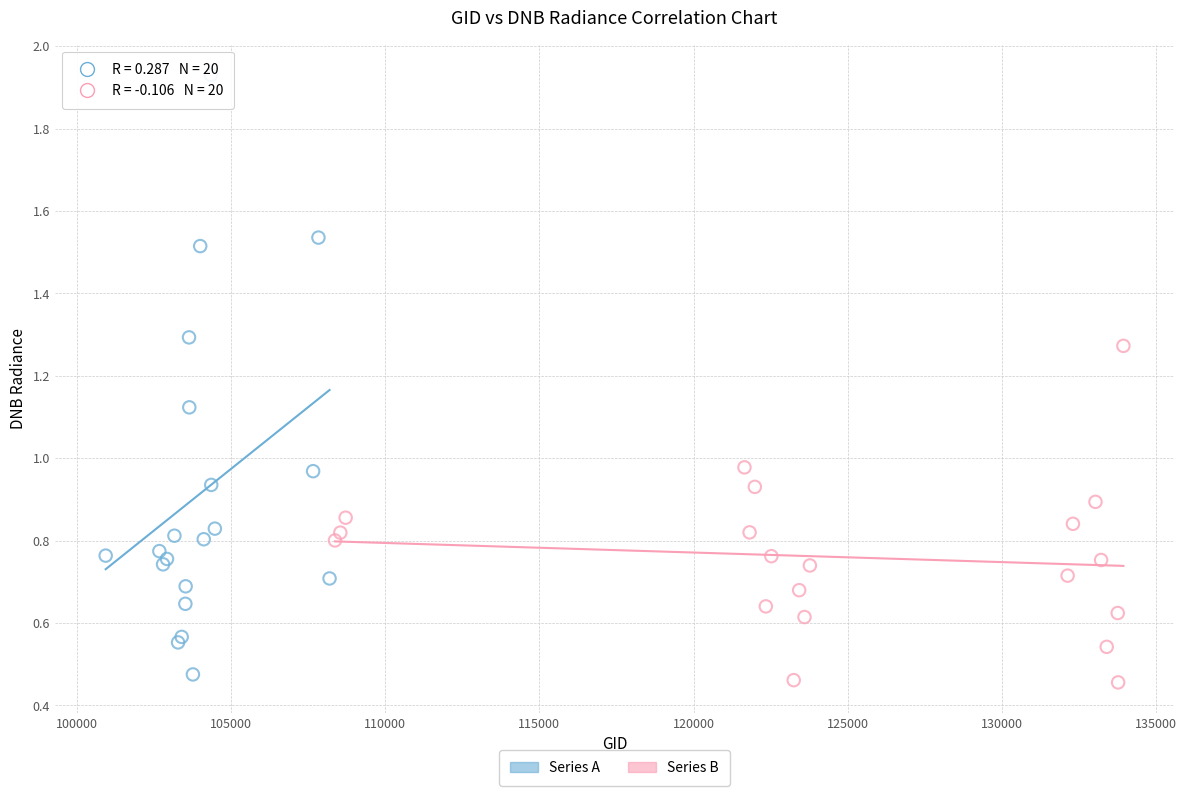

Which series reaches the minimum Y coordinate?

Series B